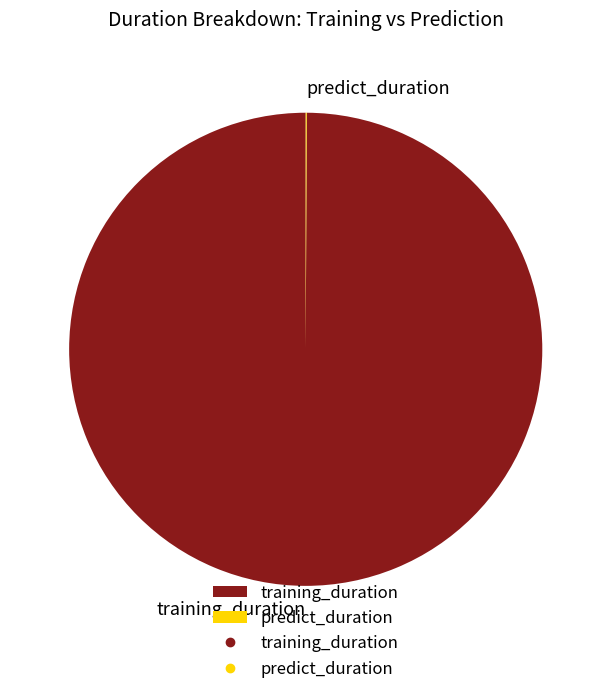

Does any single category account for the majority?

Yes